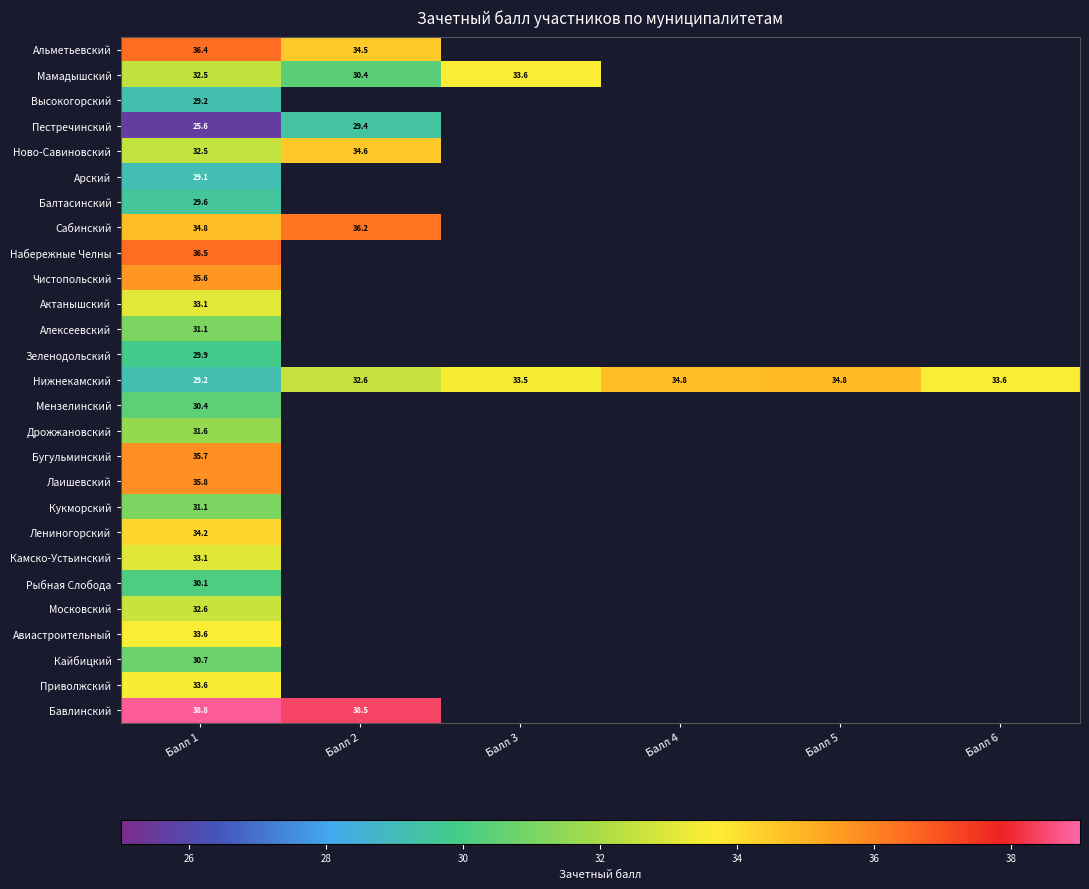

What is the maximum value shown in the chart?

38.8